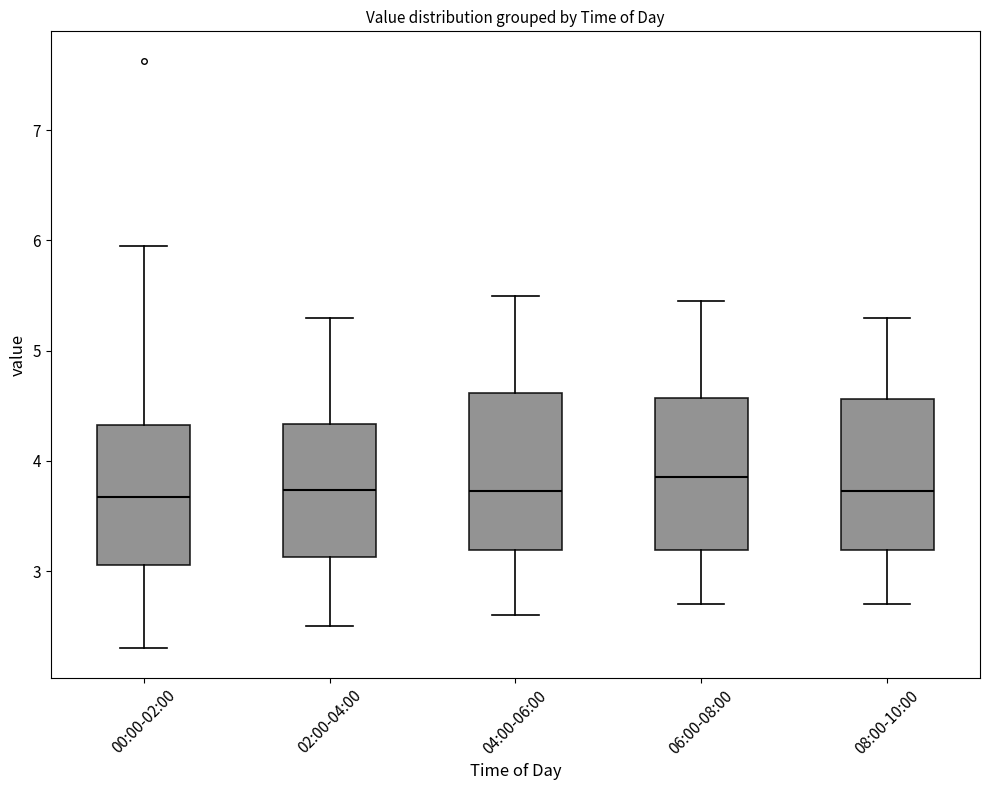

Reading left to right, transcribe this box plot: for each box, give where its median line is, the range the box spans, and where its two whiskers end, as read against the y-axis. The values are not printed on the chart, so give them approximately, as read against the axis.

00:00-02:00: median 3.7, box 3.1 to 4.3, whiskers 2.3 to 6.0
02:00-04:00: median 3.7, box 3.1 to 4.3, whiskers 2.5 to 5.3
04:00-06:00: median 3.7, box 3.2 to 4.6, whiskers 2.6 to 5.5
06:00-08:00: median 3.9, box 3.2 to 4.6, whiskers 2.7 to 5.5
08:00-10:00: median 3.7, box 3.2 to 4.6, whiskers 2.7 to 5.3